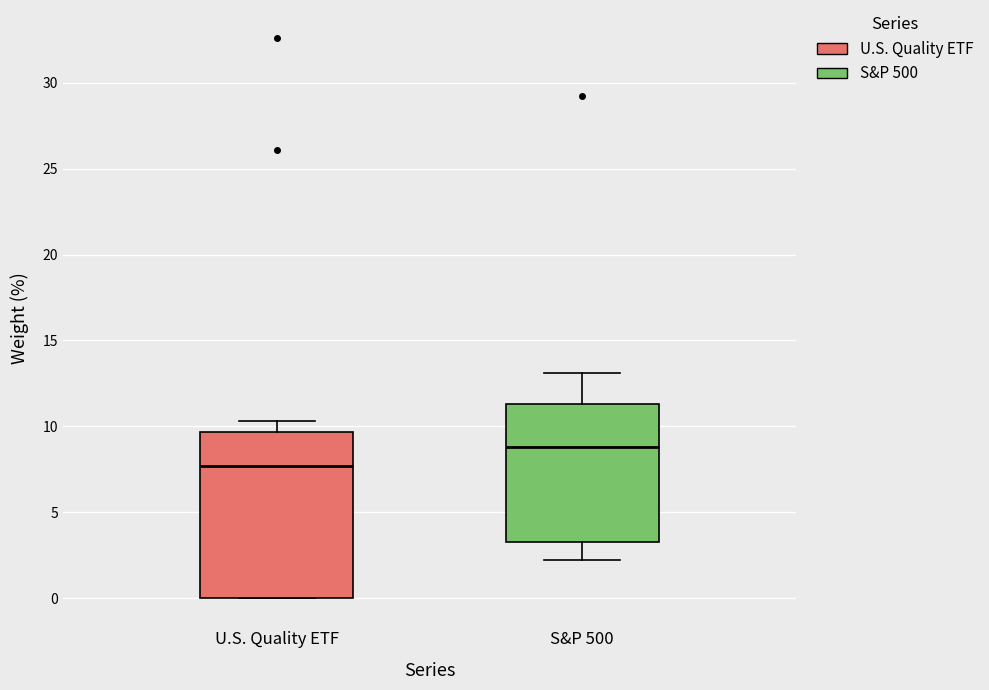

Where is the lower edge of the box for S&P 500 on the y-axis? The values are not printed on the chart, so give them approximately, as read against the axis.

3.5